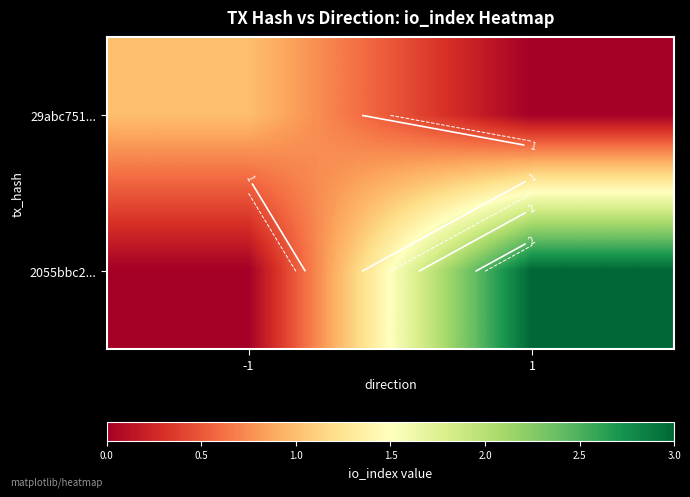

Is it true that 2055bbc2... equals 0 at -1?

True